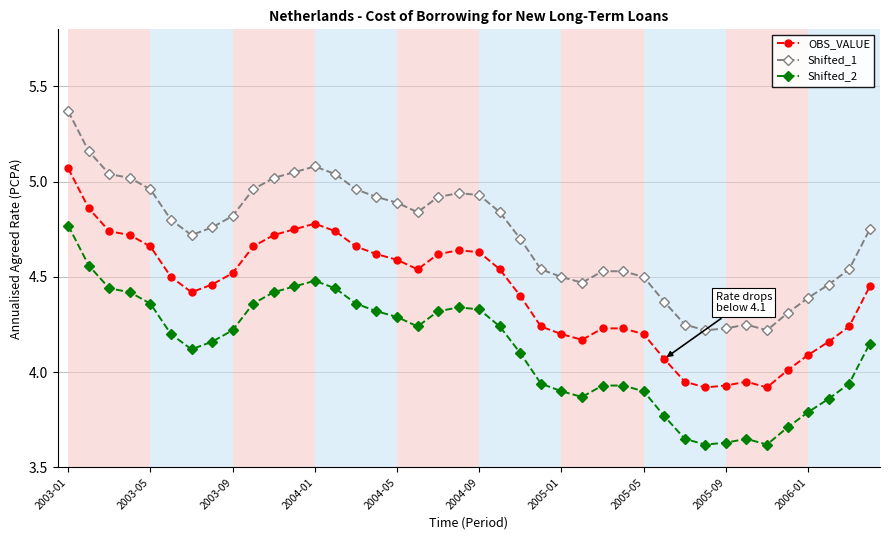

True or false: Shifted_1 has more than 0 interior local peaks.

True